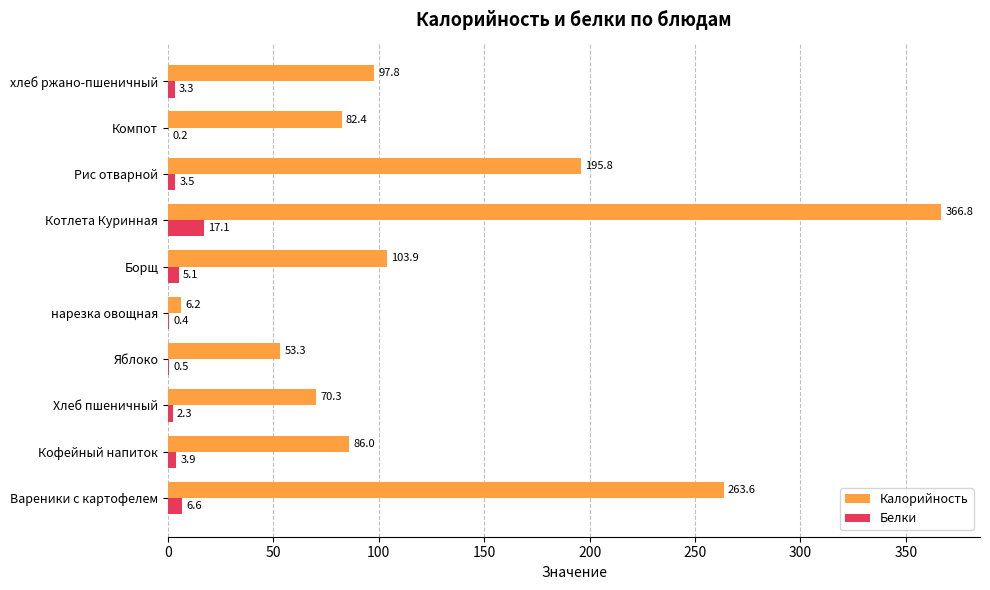

What is the sum of all Калорийность values?

1326.1